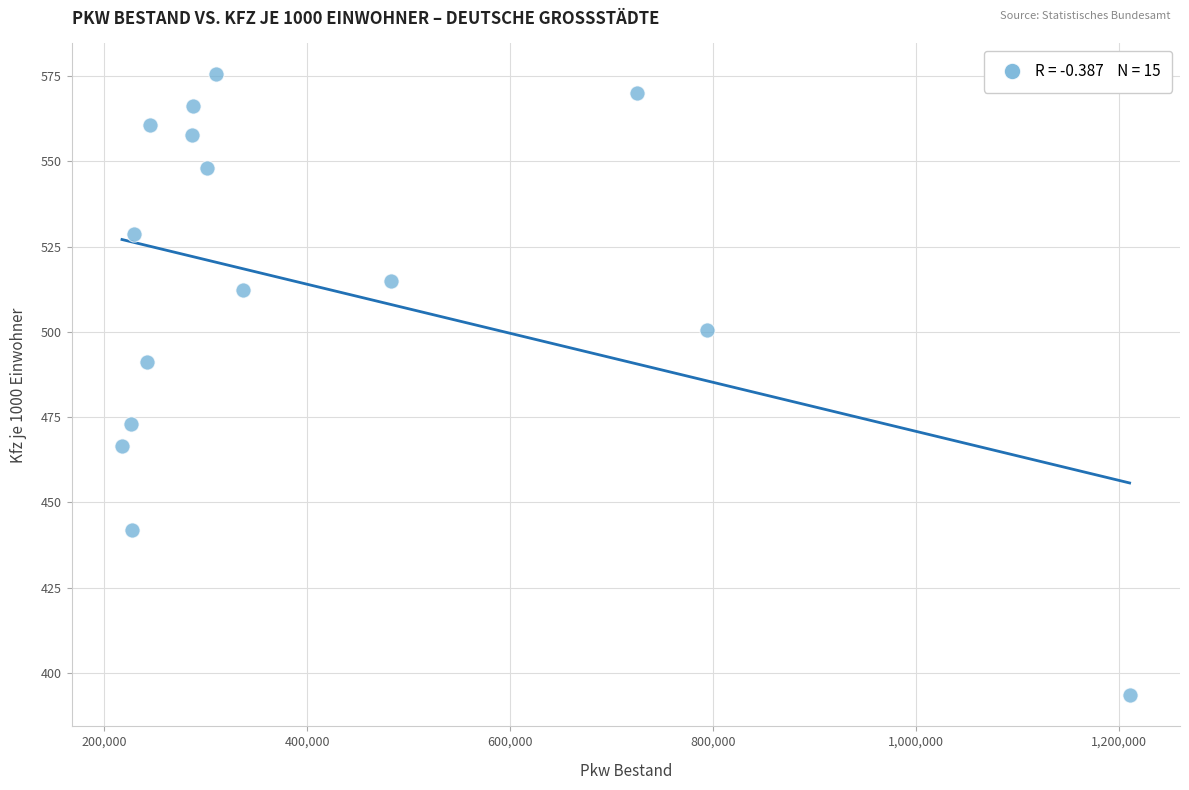

What is the range of X values (max minus min)?

993177.0